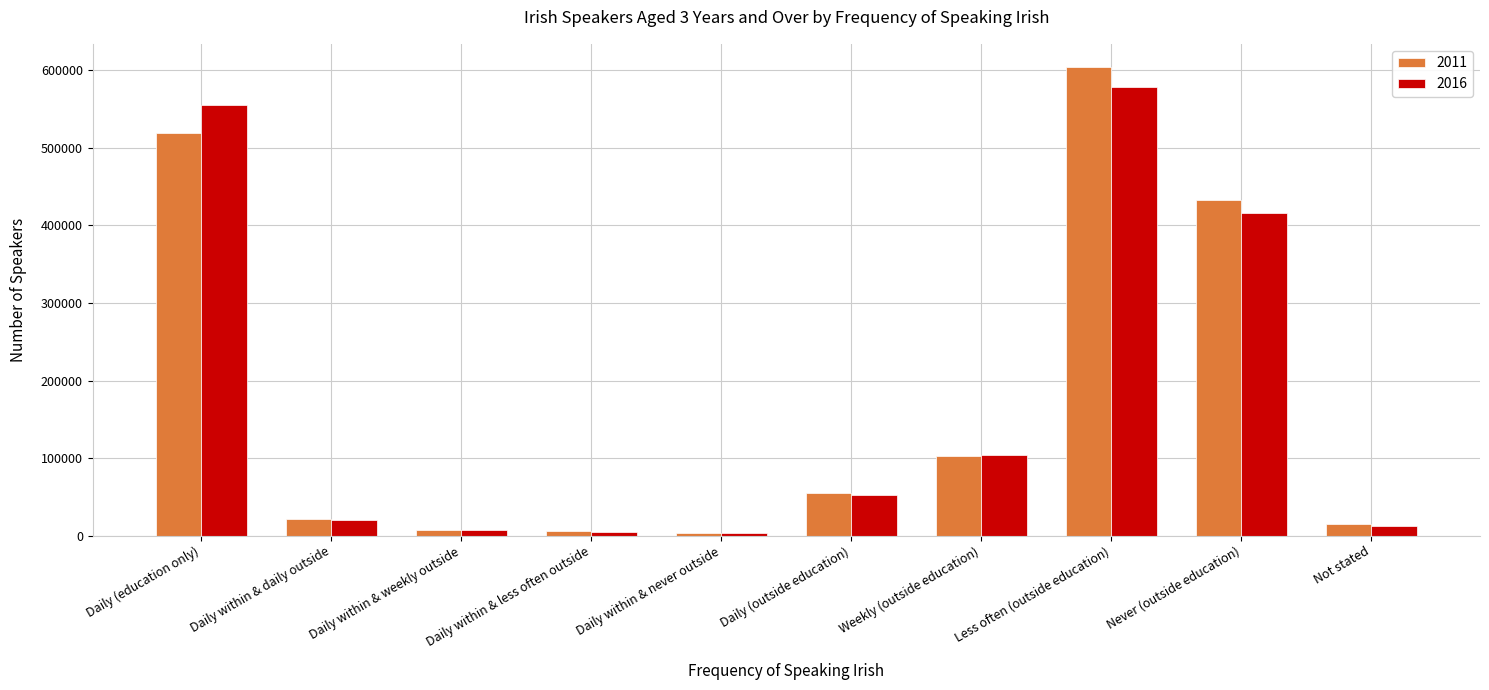

True or false: 2011 has a value of 15298 at Not stated.

True